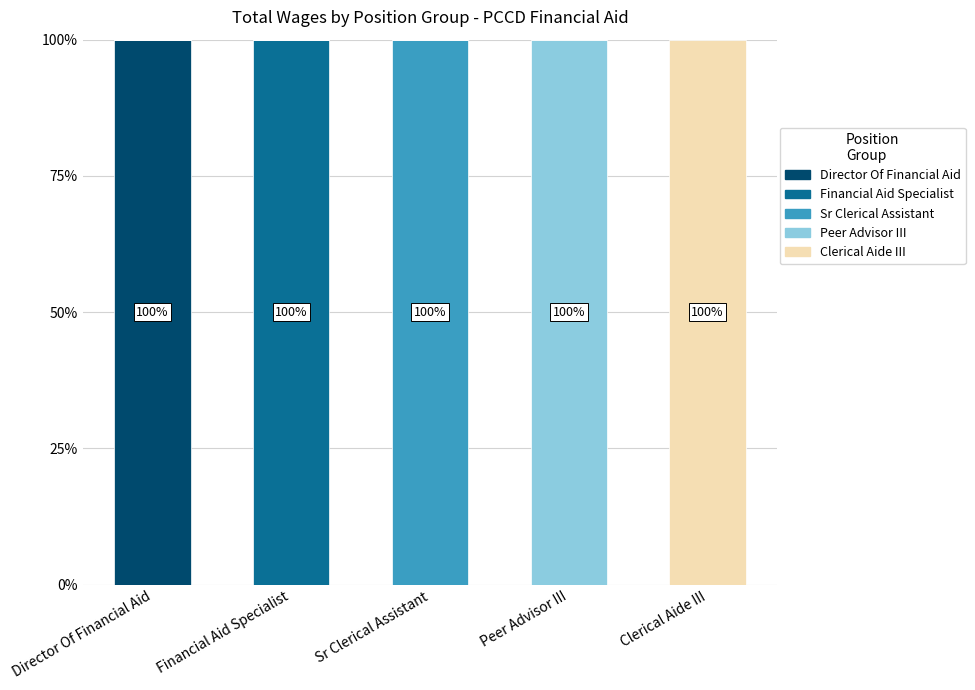

What is the total value across all series at Peer Advisor III?

100